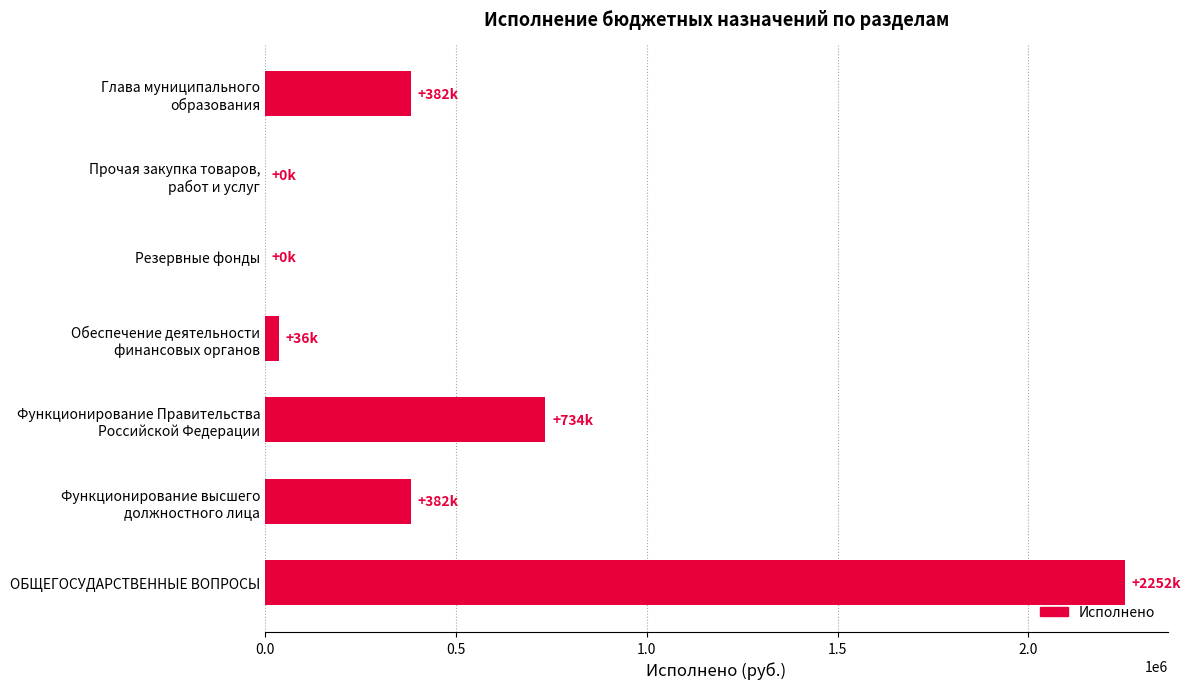

What is the sum of all values?

3786083.9